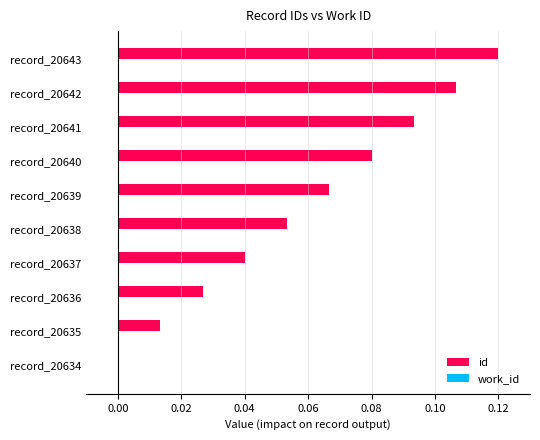

What is the change in value from record_20638 to record_20642?

+0.1